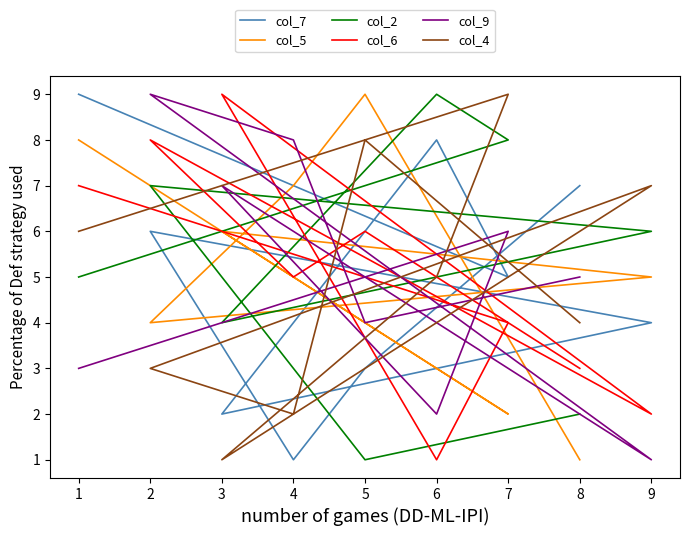

How many values in the col_4 series exceed 5?

4